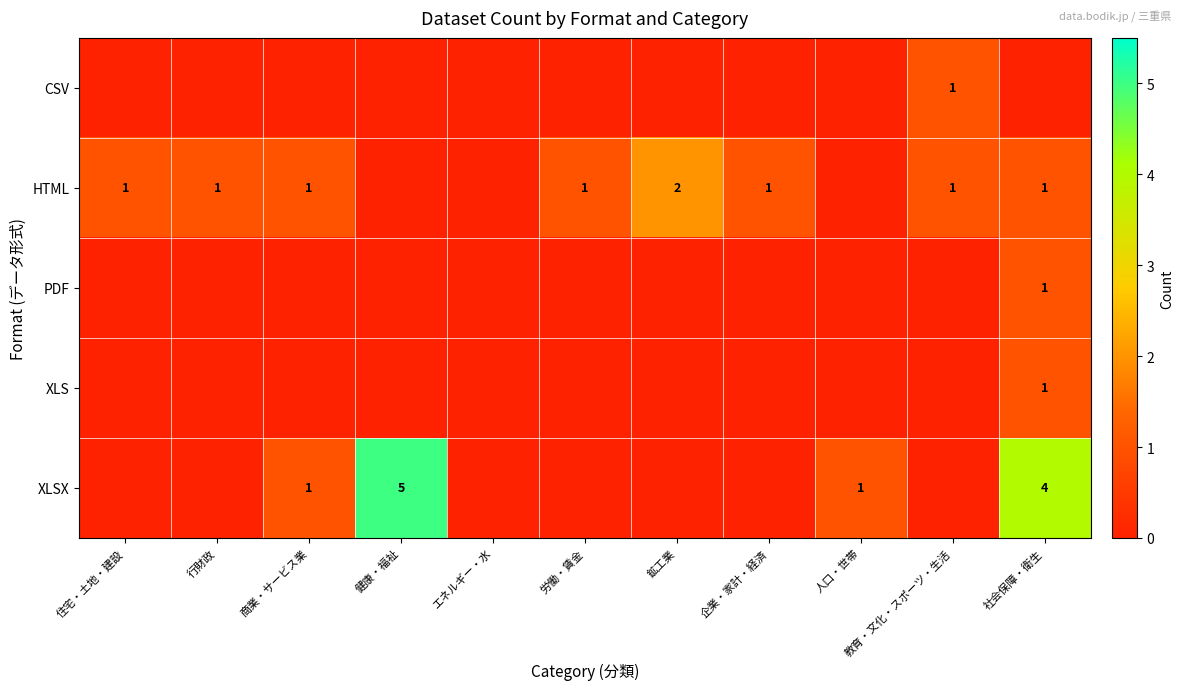

The value of HTML at 行財政 is 2. True or false?

False